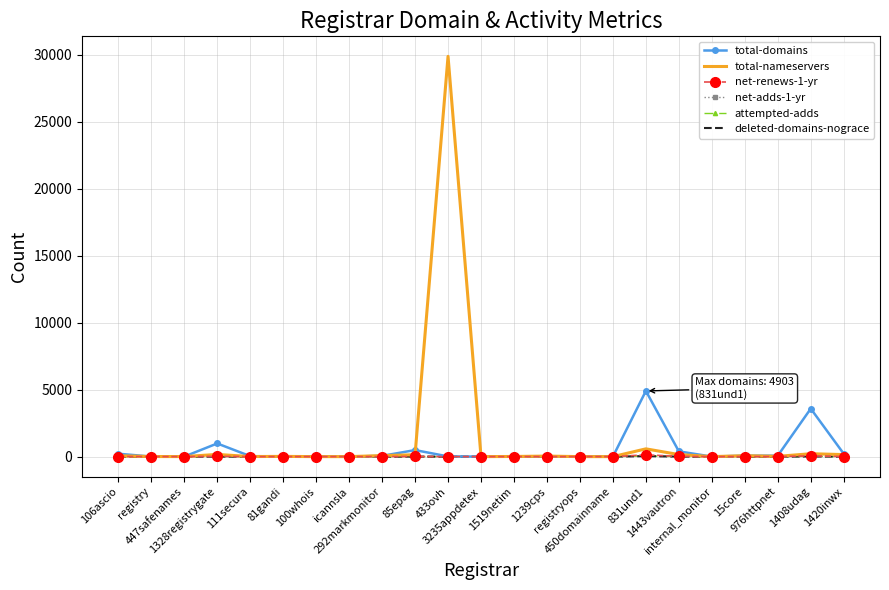

Which series has the widest spread of values?

total-nameservers